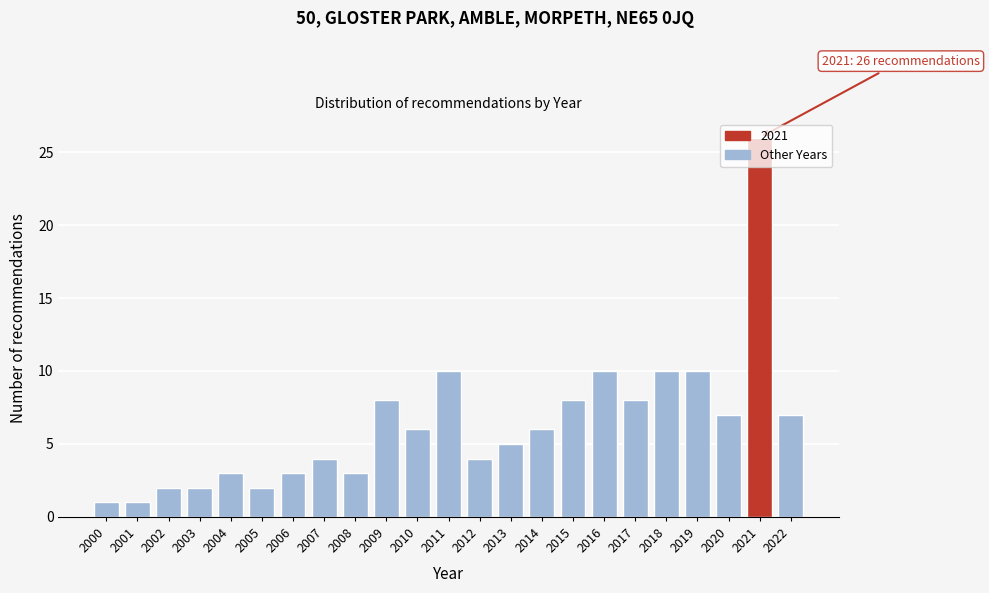

At which category does the chart reach its peak across all series?

2021